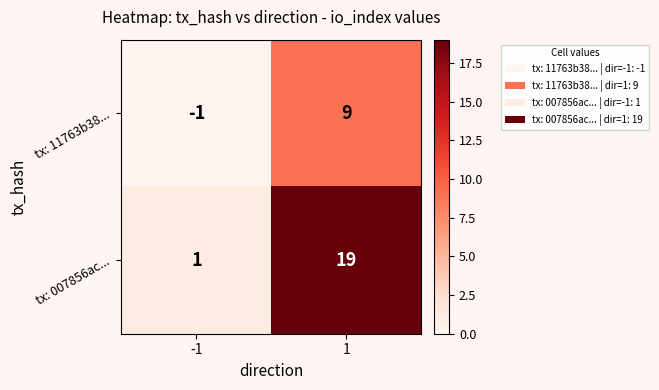

What value does the tx: 11763b38... series have at 1?

9